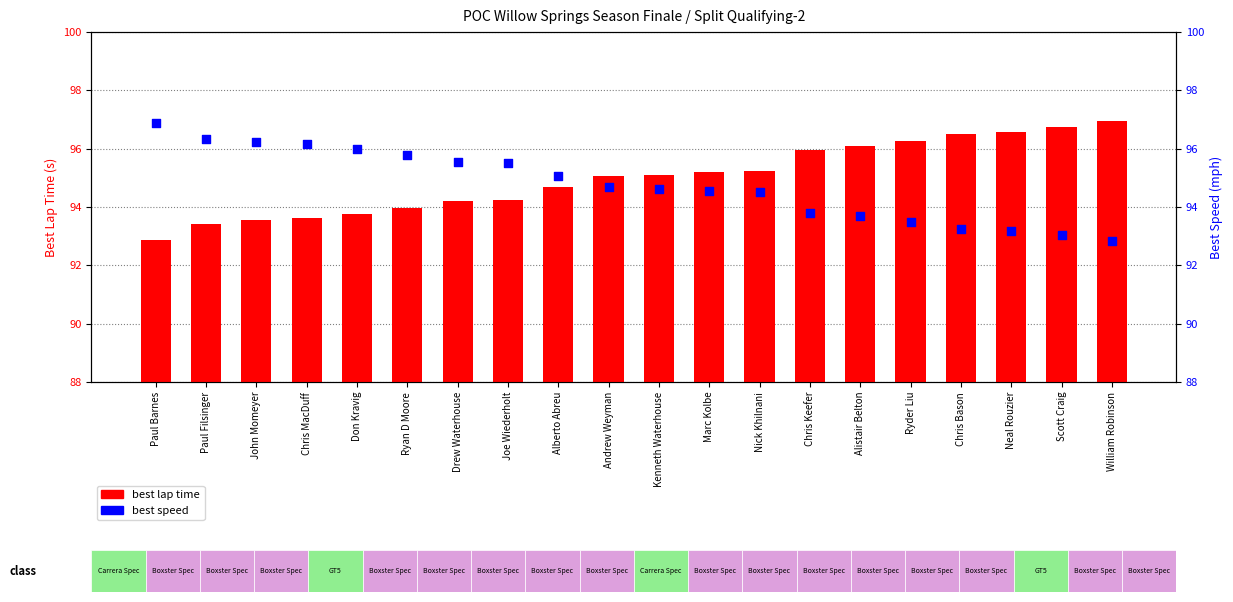

Which series has the largest total across all categories?

best lap time